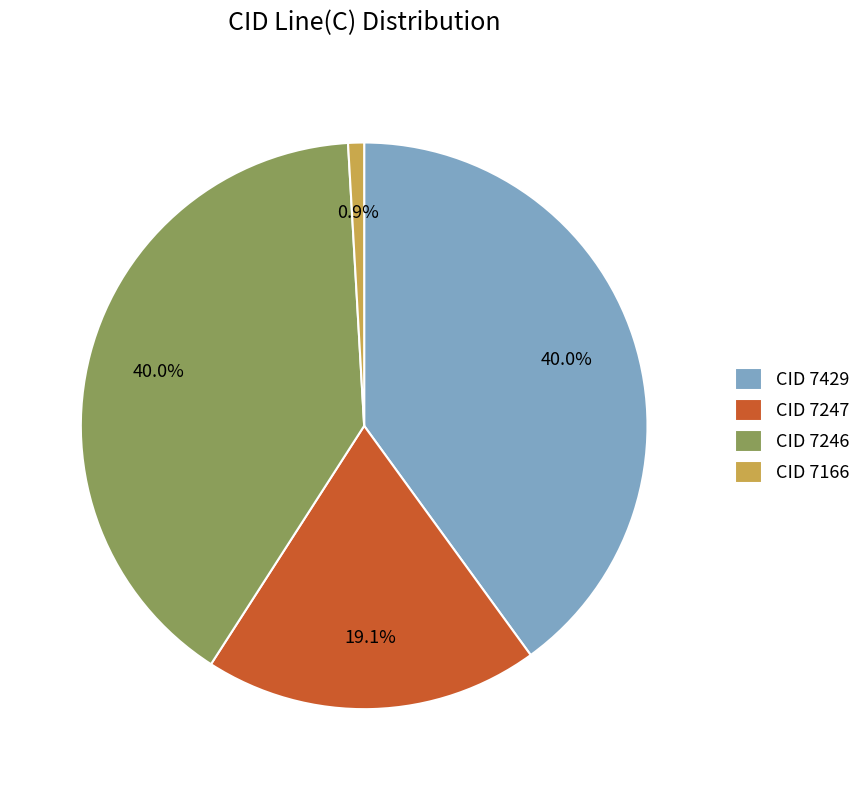

Which slice is the smallest?

CID 7166